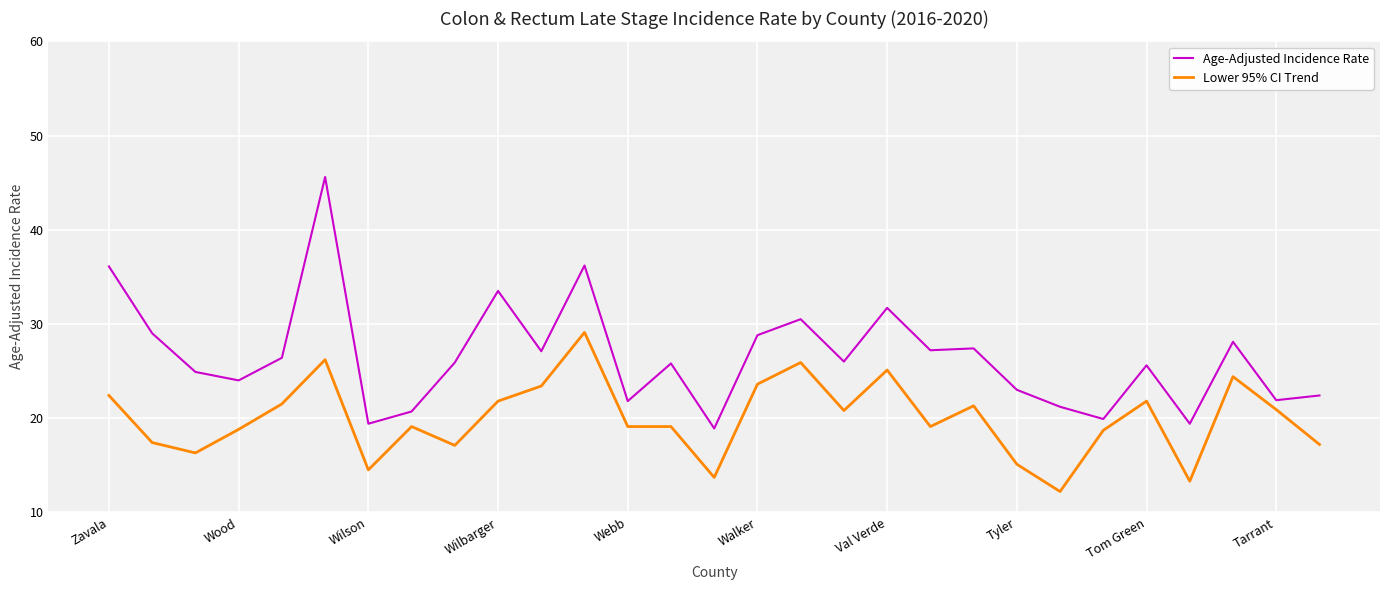

What is the minimum value shown in the chart?

12.2